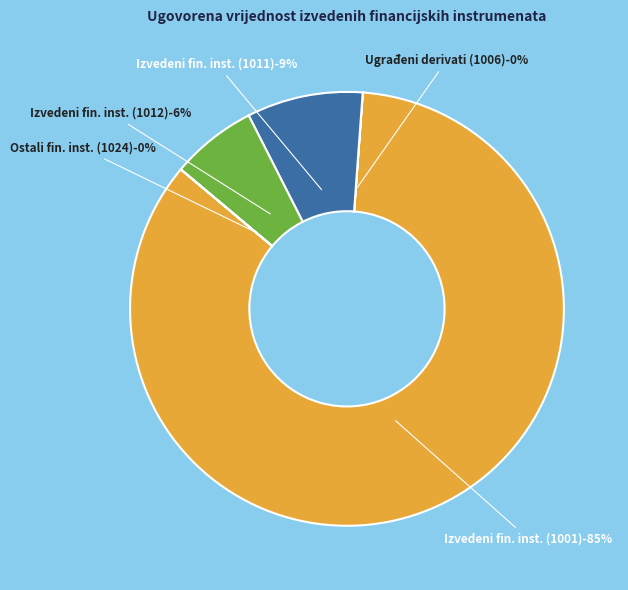

Which has a higher value, Ukupno izvedeni financijski instrumenti (1011) or Ukupno izvedeni financijski instrumenti (1012)?

Ukupno izvedeni financijski instrumenti (1011)